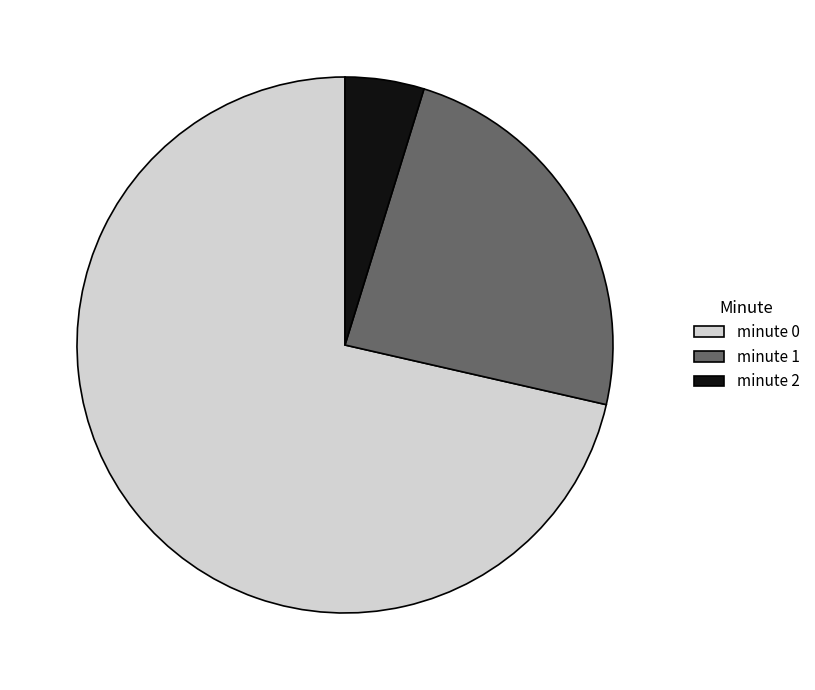

What is the smallest slice in the pie chart?

minute 2